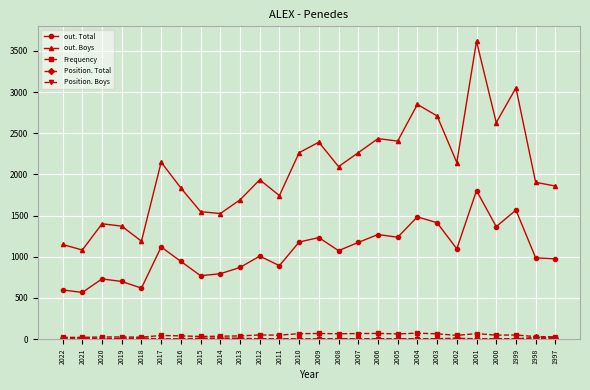

The out. Total series shows 1233 at 2009. True or false?

True